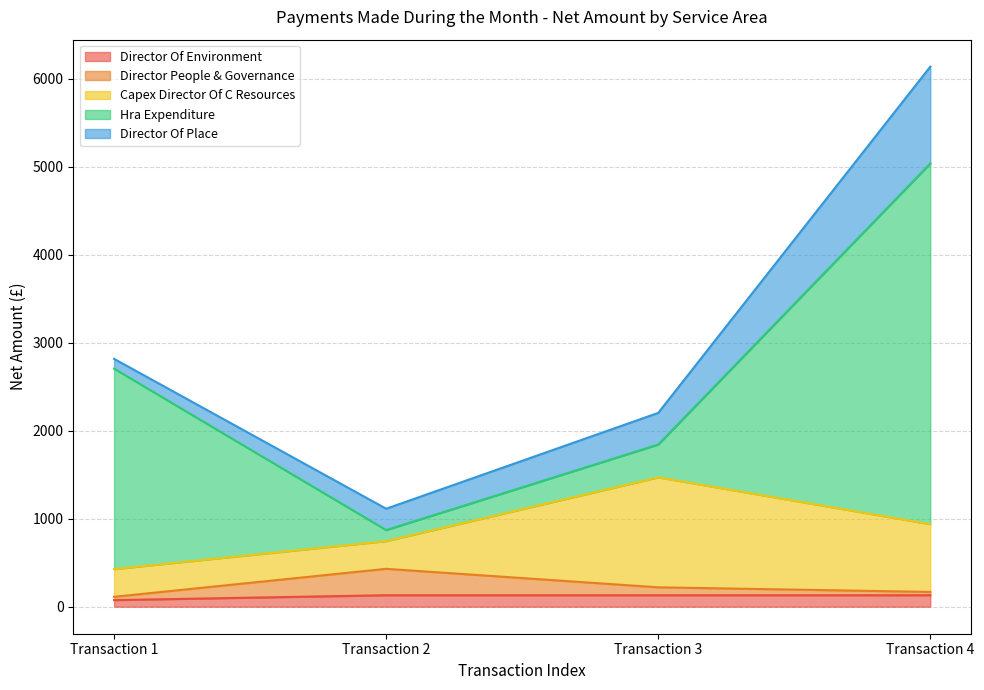

What is the minimum value for Hra Expenditure?

125.5